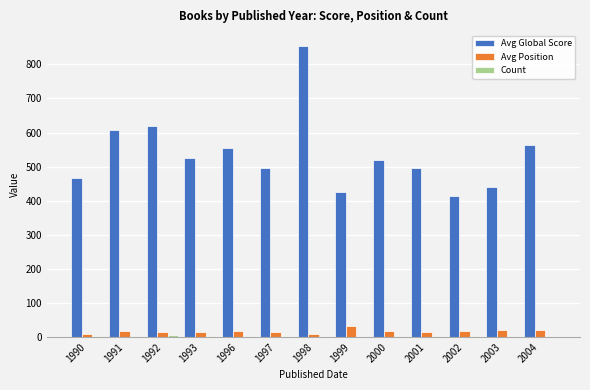

Which category has the highest value across all series?

1998